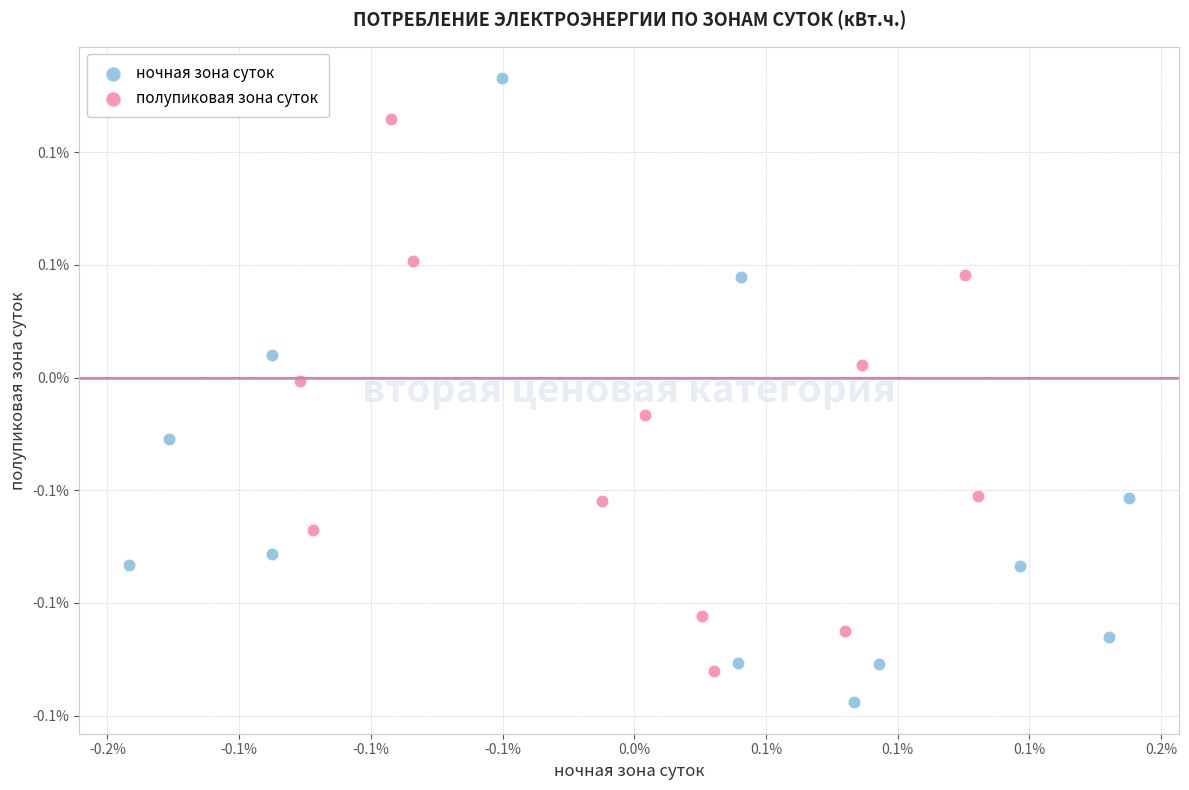

Which series contains the highest Y value?

ночная зона суток